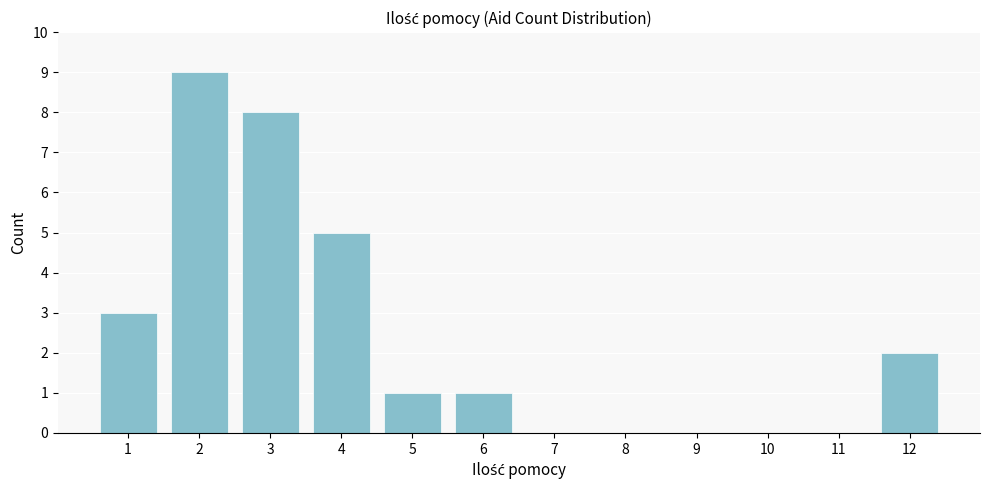

Reading right to left, list all the values displayed in this chart.

12=2	11=0	10=0	9=0	8=0	7=0	6=1	5=1	4=5	3=8	2=9	1=3